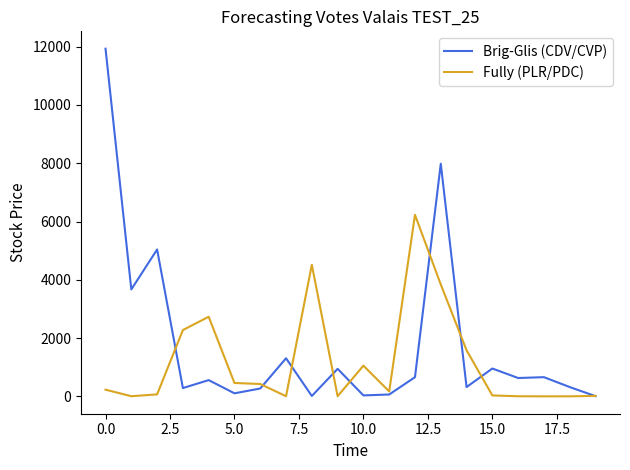

Rank the series by their maximum value, from lowest to highest.

Fully (PLR/PDC), Brig-Glis (CDV/CVP)